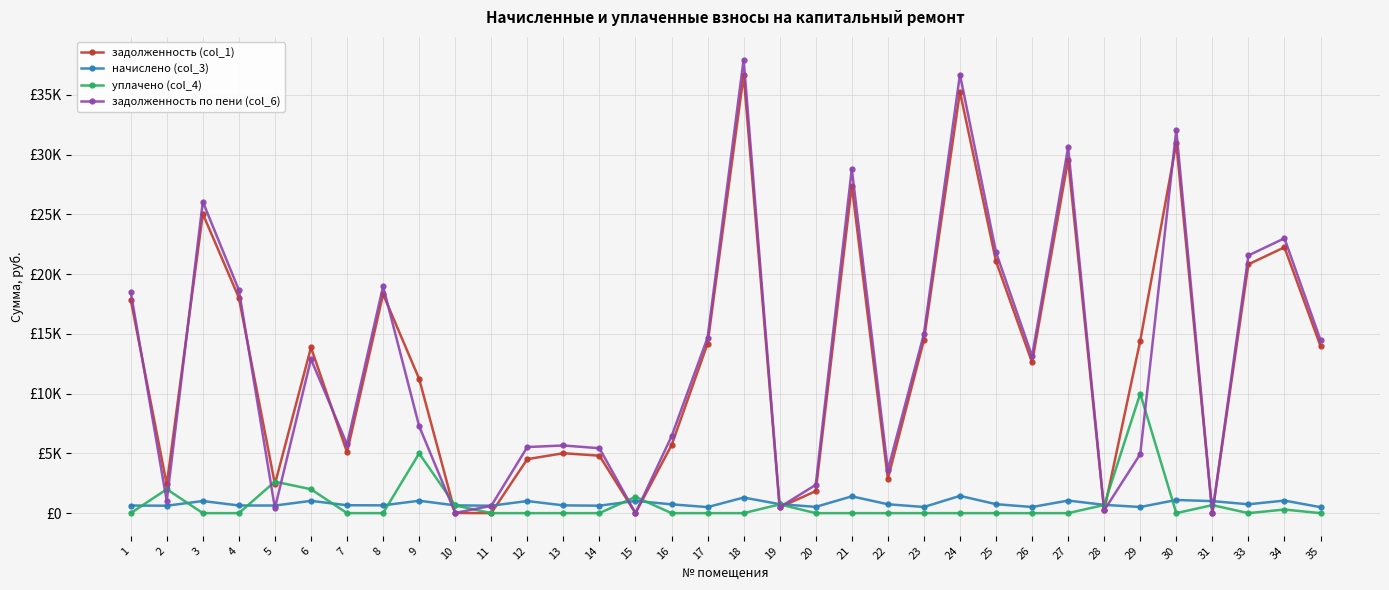

True or false: задолженность по пени (col_6) and уплачено (col_4) intersect in this chart.

True